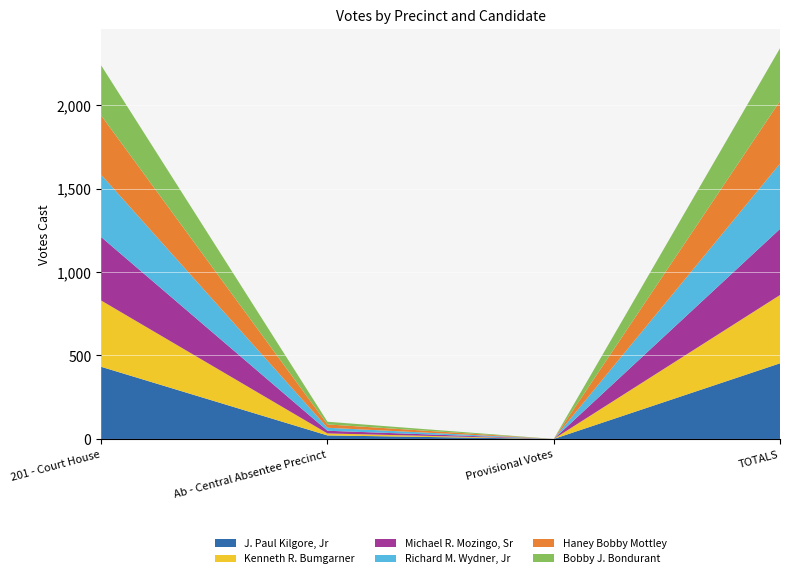

Which series has the widest spread of values?

J. Paul Kilgore, Jr